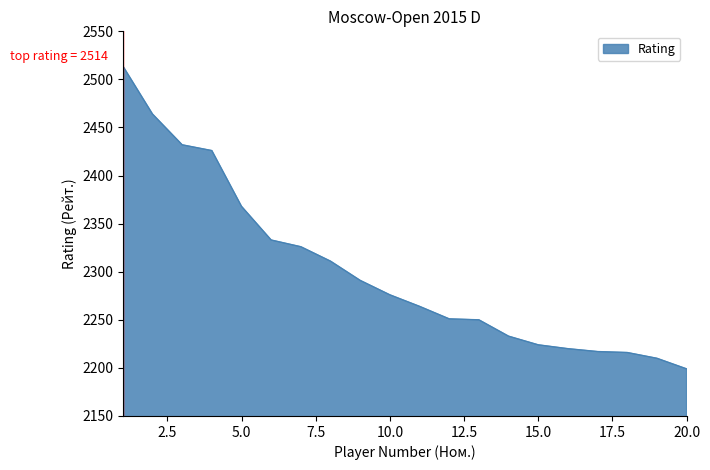

What is the minimum value shown in the chart?

2199